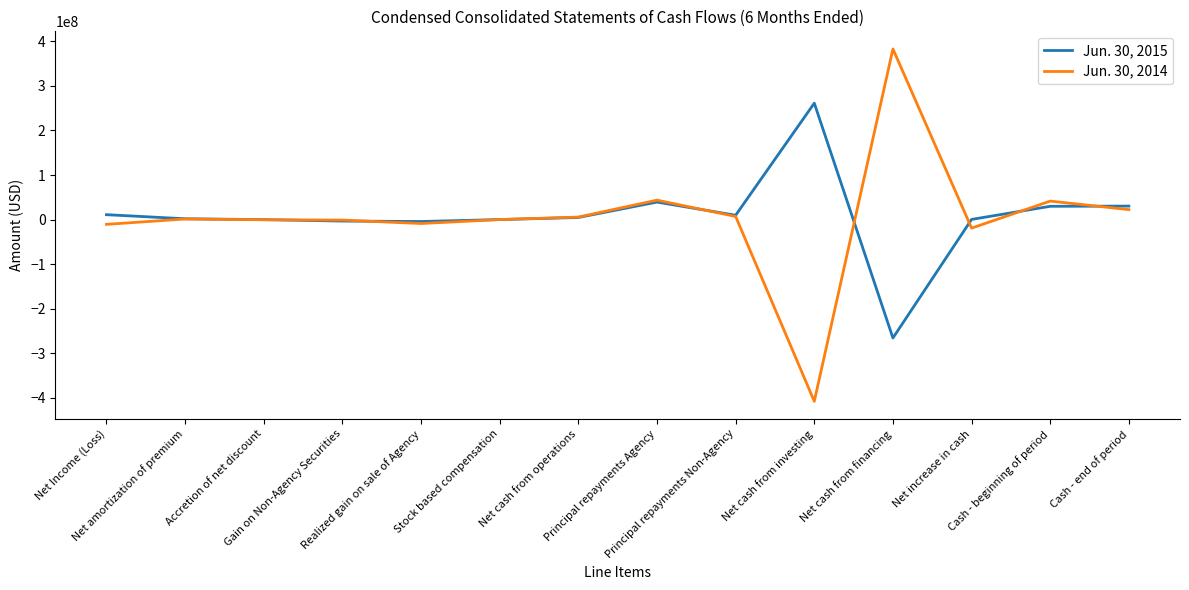

The Jun. 30, 2015 series shows 29882000 at Cash - beginning of period. True or false?

True